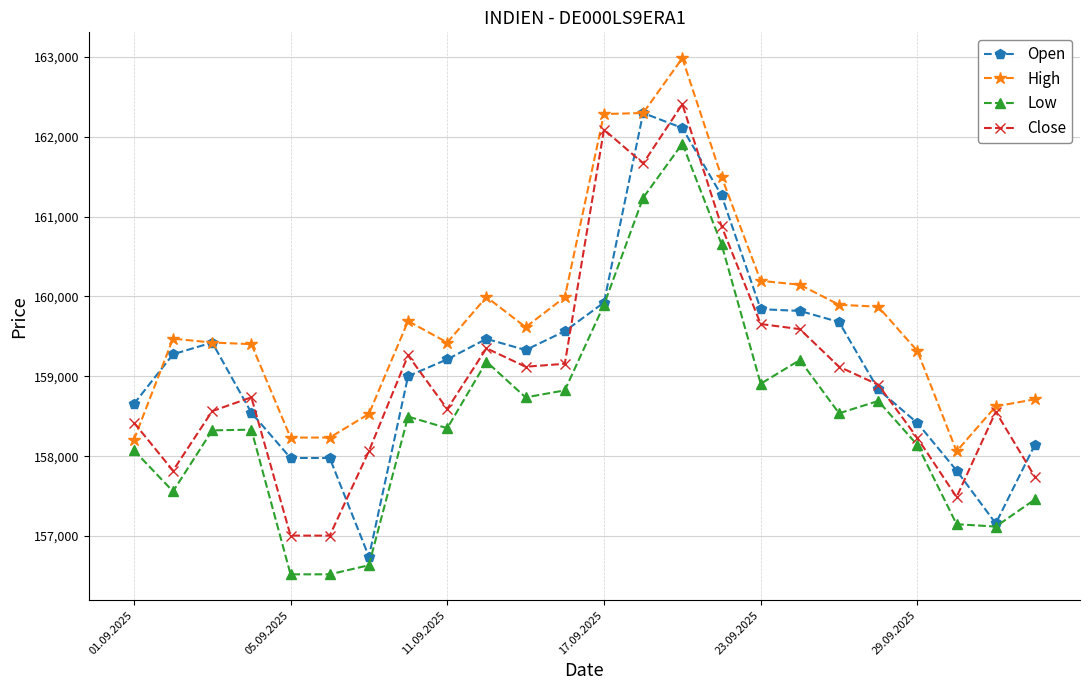

Rank the series by their maximum value, from highest to lowest.

High, Close, Open, Low